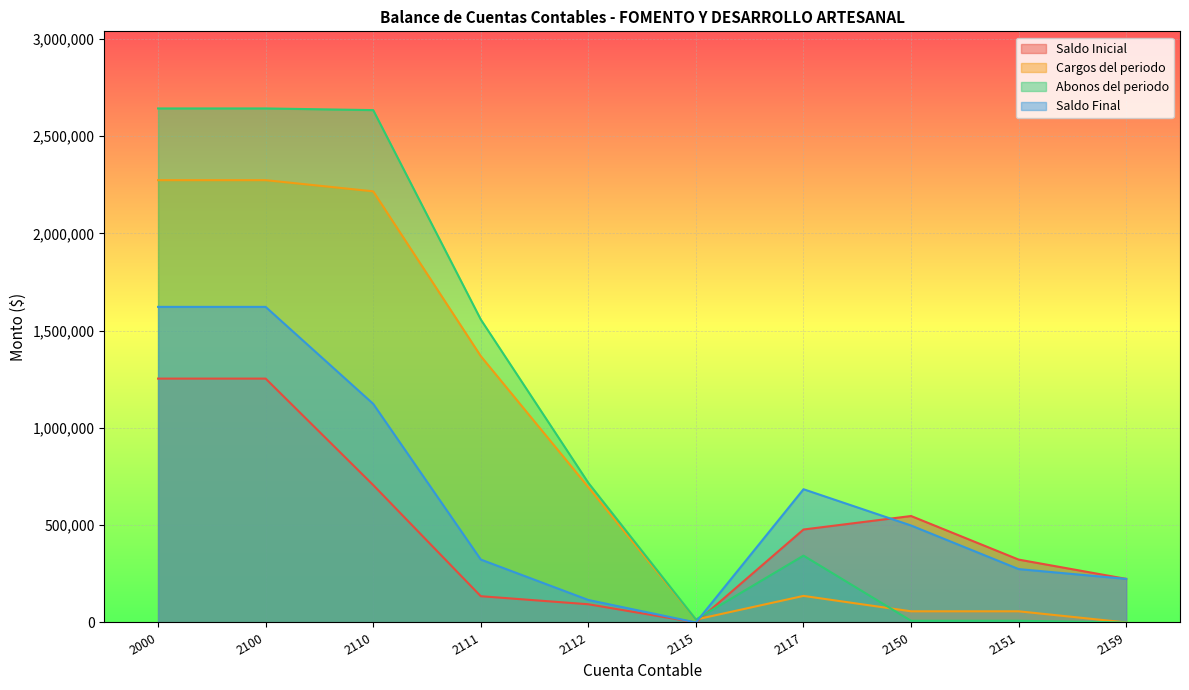

How many lines are shown in the chart?

4